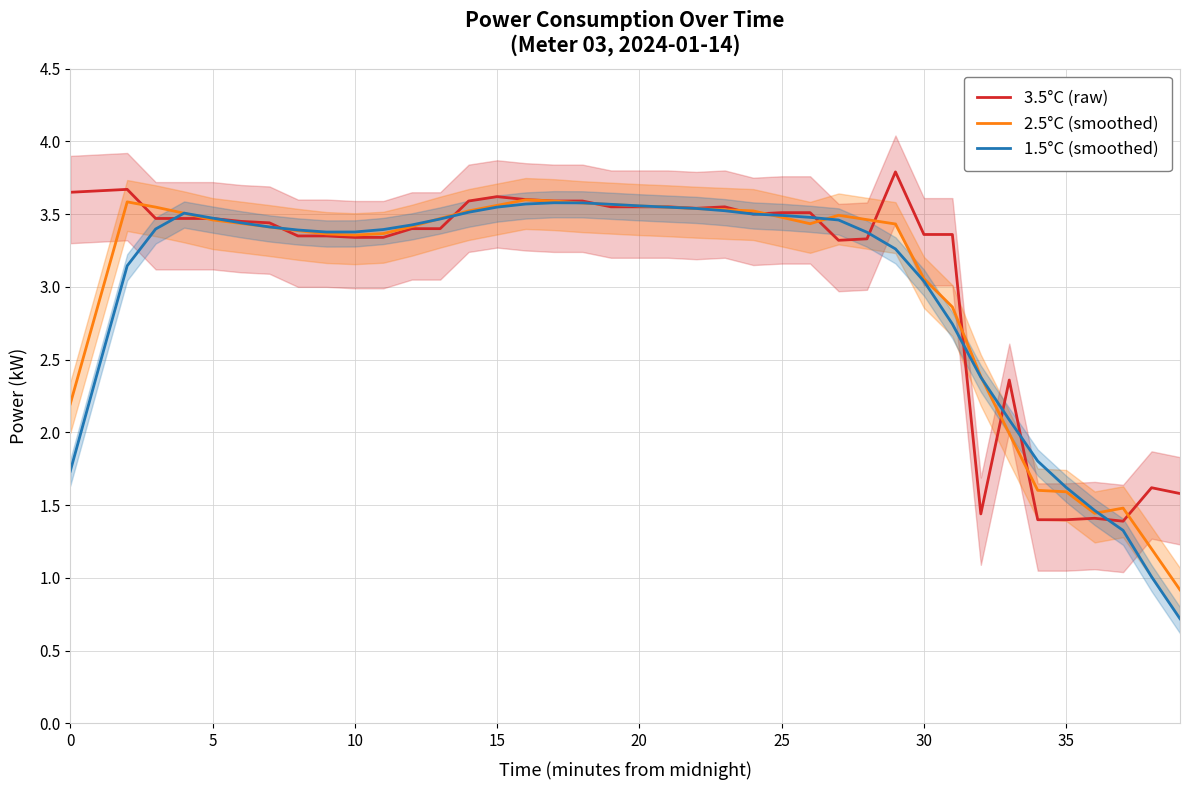

How many interior local peaks does the 1.5°C (smoothed) series have?

2